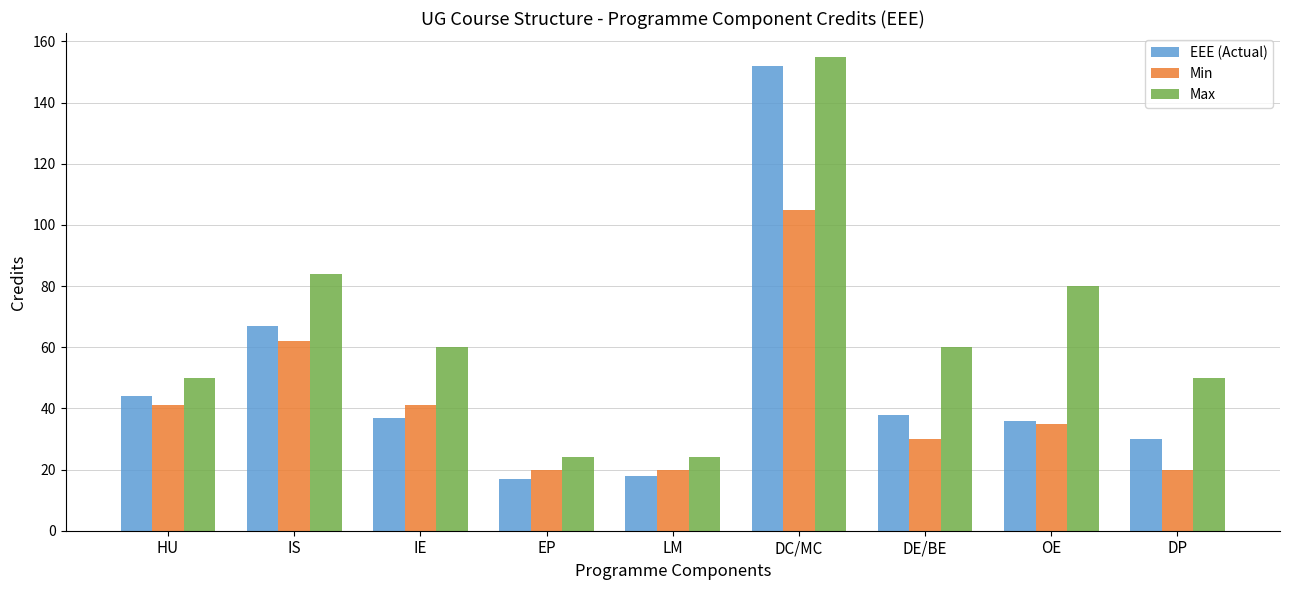

How many series are shown in this chart?

3